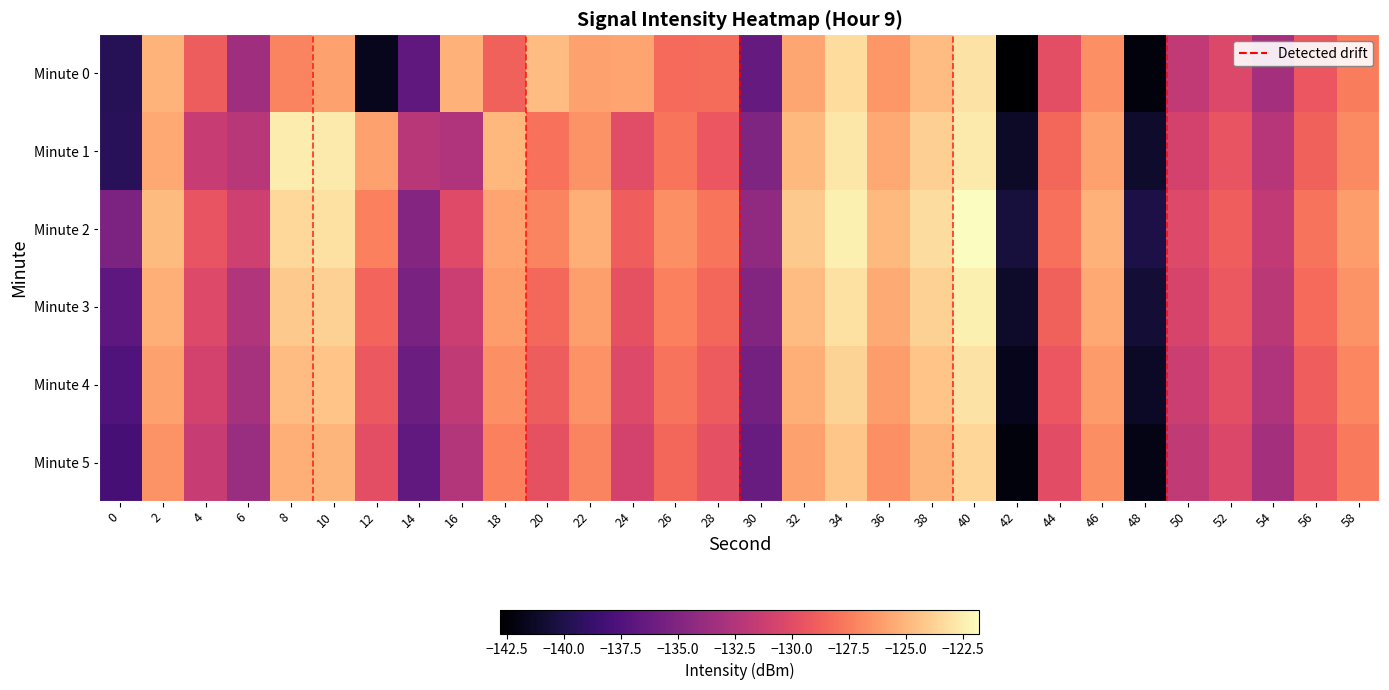

Count the number of data series in this chart.

6